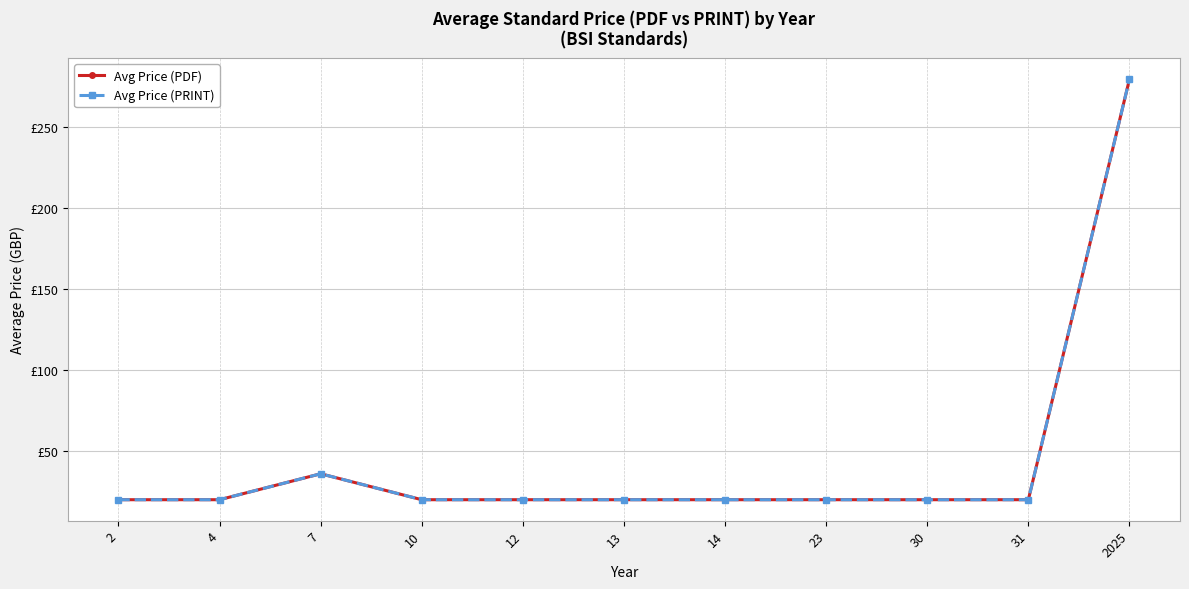

Does the chart have visible grid lines?

Yes